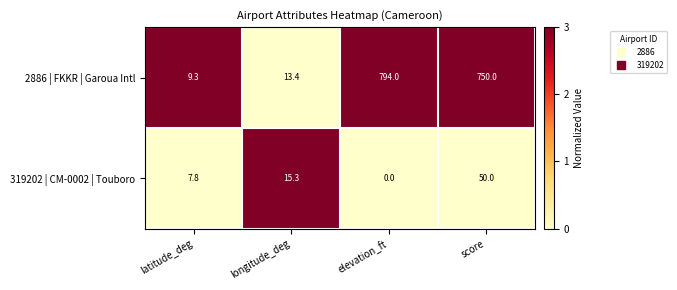

Reading left to right, transcribe all the data shown in this chart.

2886 | FKKR | Garoua Intl: 9.3	13.4	794.0	750.0
319202 | CM-0002 | Touboro: 7.8	15.3	0.0	50.0